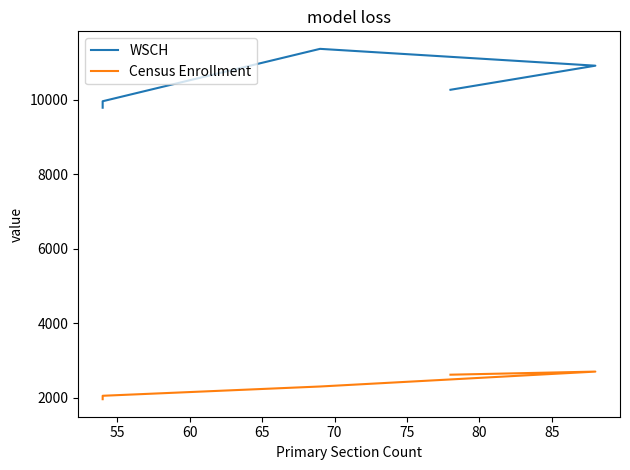

What are all the series names shown in the legend?

WSCH, Census Enrollment